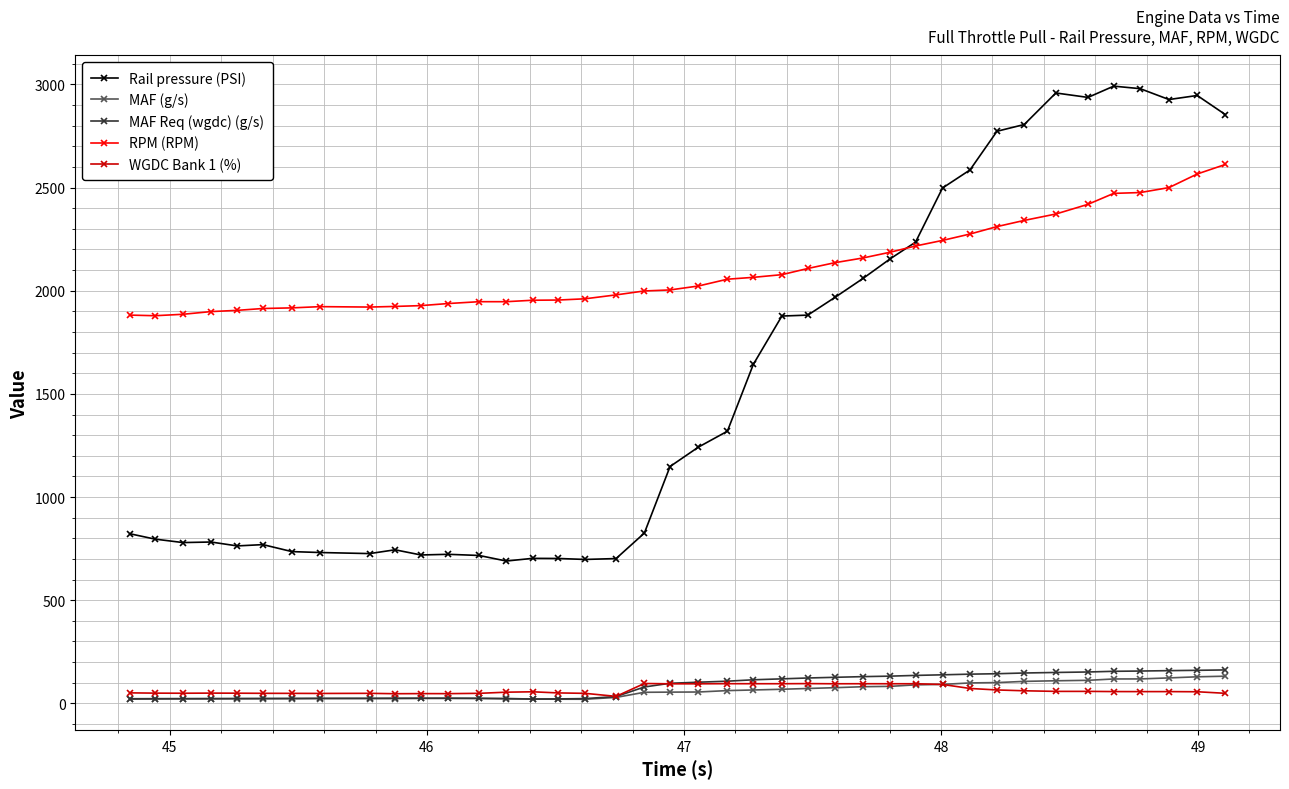

What is the maximum value for WGDC Bank 1 (%)?

96.3